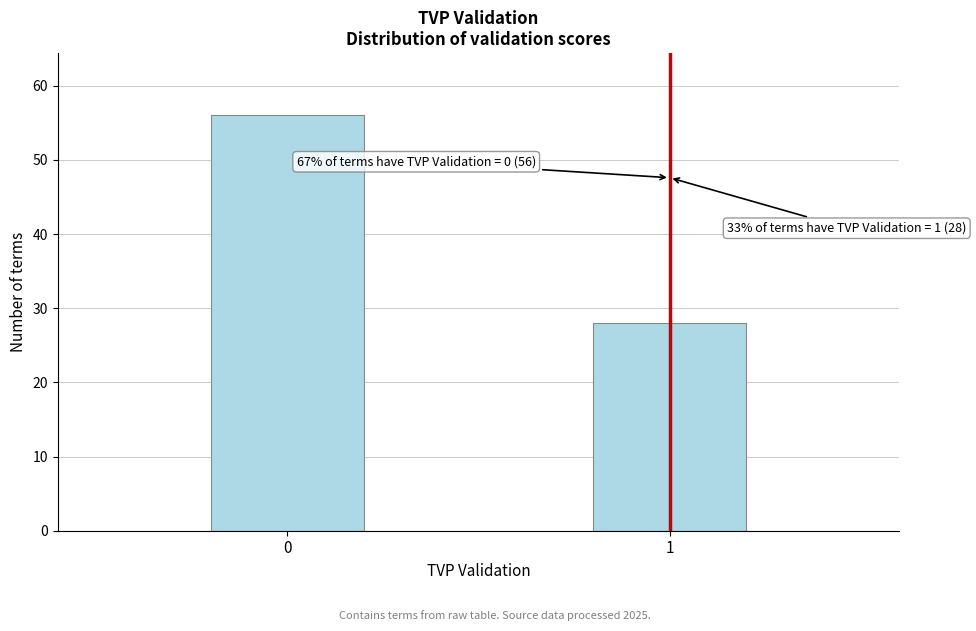

Reading right to left, what are all the values shown in this chart?

28	56